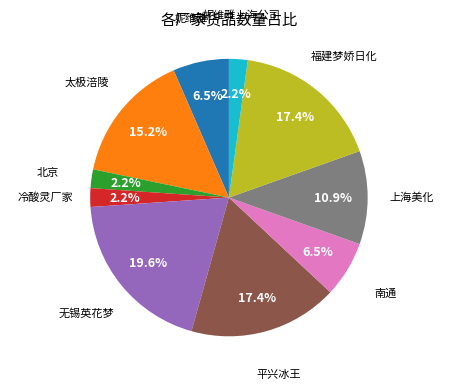

Is there a majority slice in this chart?

No